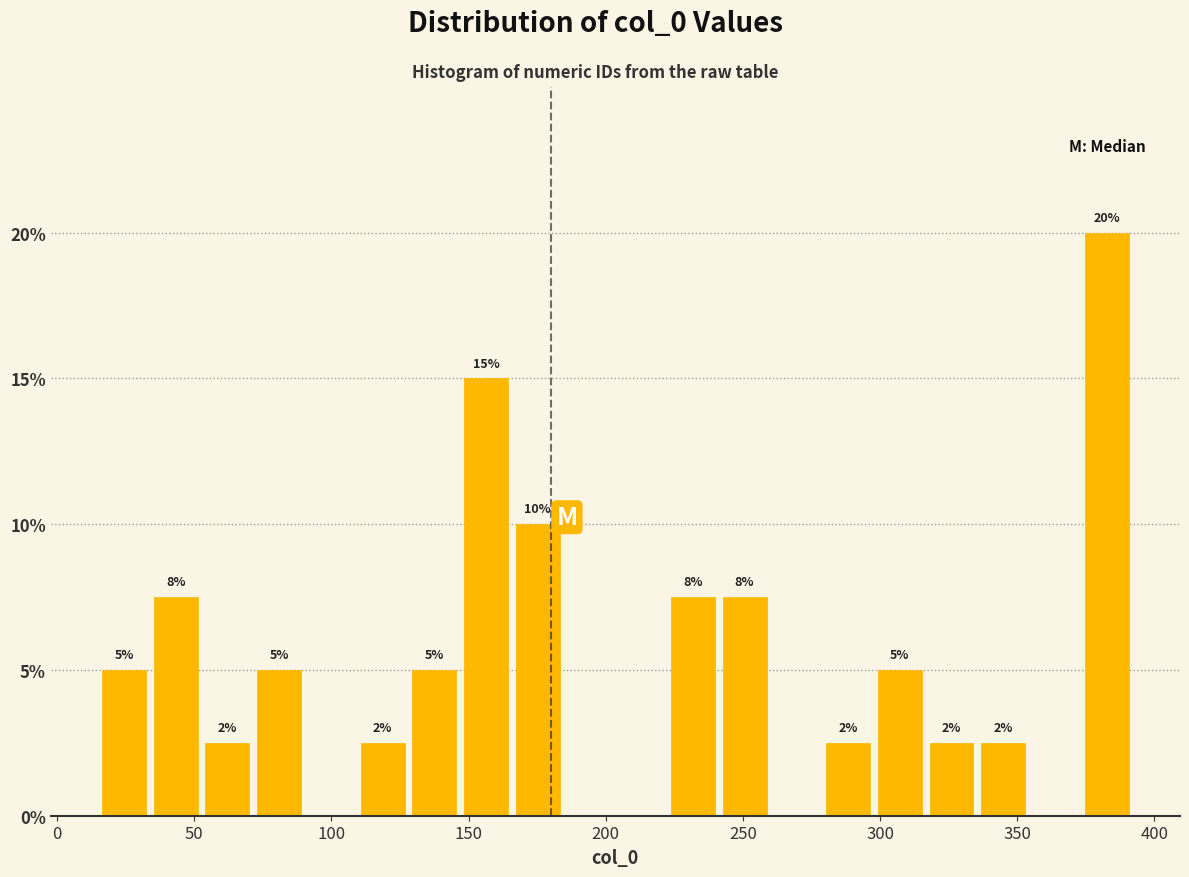

Around what value on the x-axis is the tallest bar? Give the approximate position of its centre, as read against the axis.

385